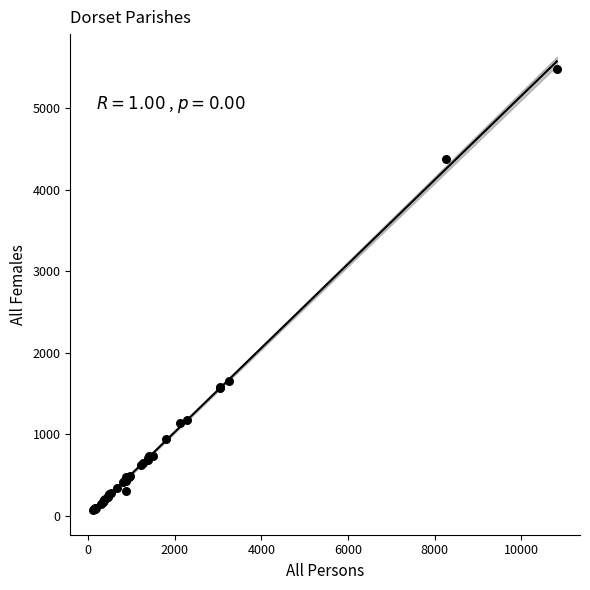

What Y value in the scatter plot is closest to 2773?

1653